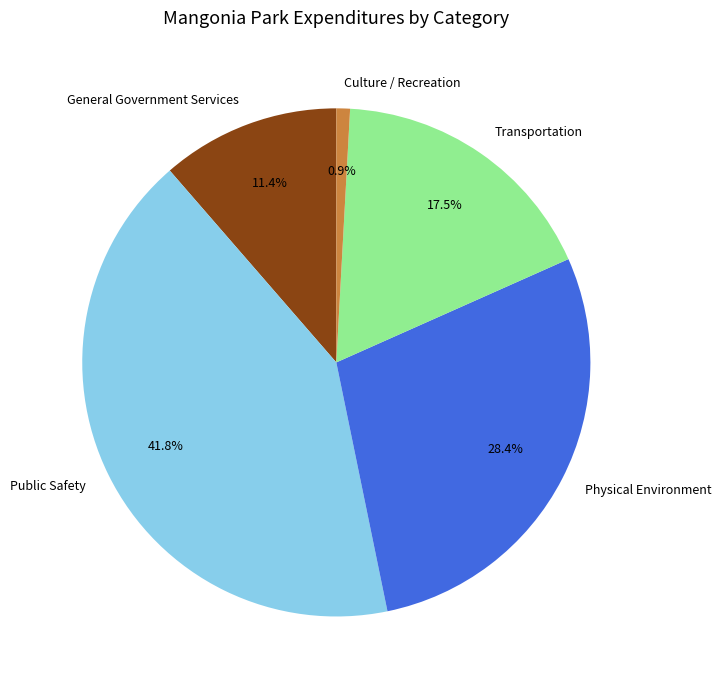

How much of the chart is everything except Public Safety?

58.2%